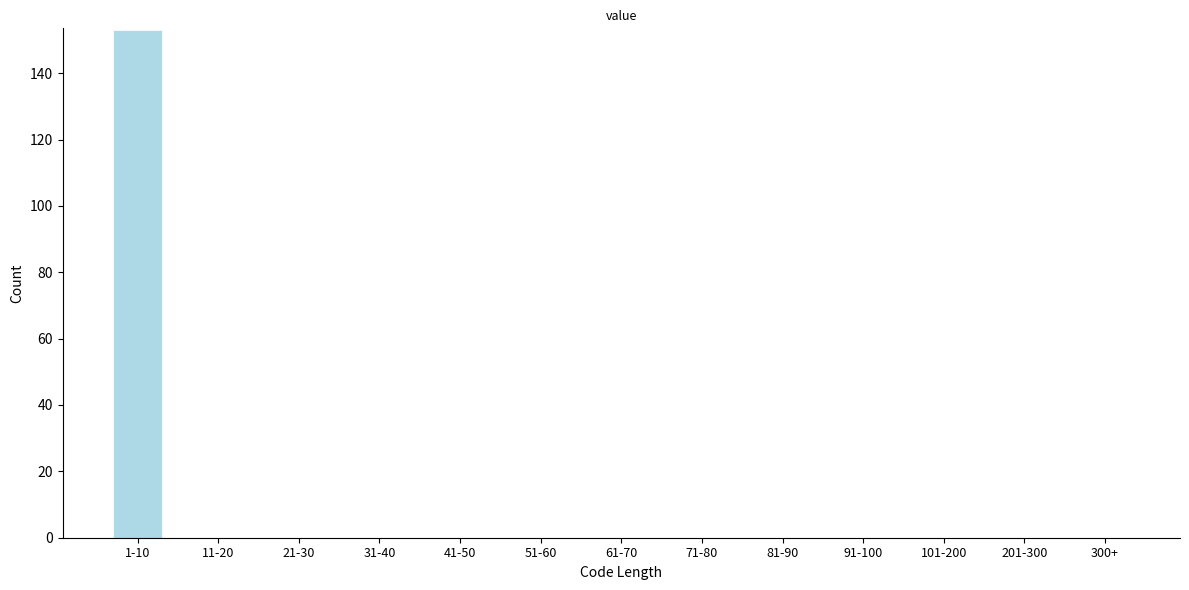

Reading left to right, transcribe all the data shown in this chart.

1-10=153	11-20=0	21-30=0	31-40=0	41-50=0	51-60=0	61-70=0	71-80=0	81-90=0	91-100=0	101-200=0	201-300=0	300+=0